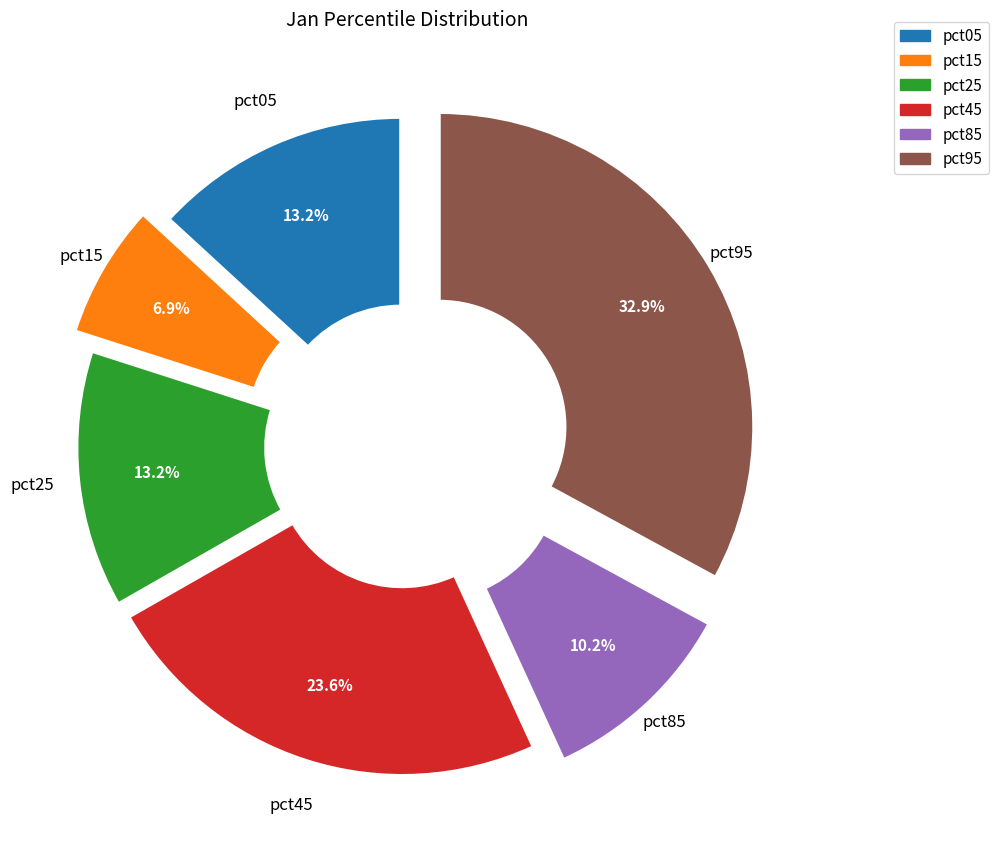

How many slices are in this pie chart?

6